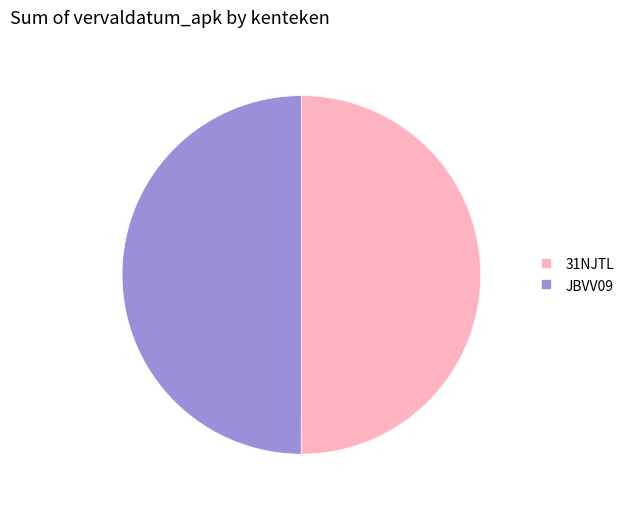

What is the ratio of the value at 31NJTL to the value at JBVV09?

1.0